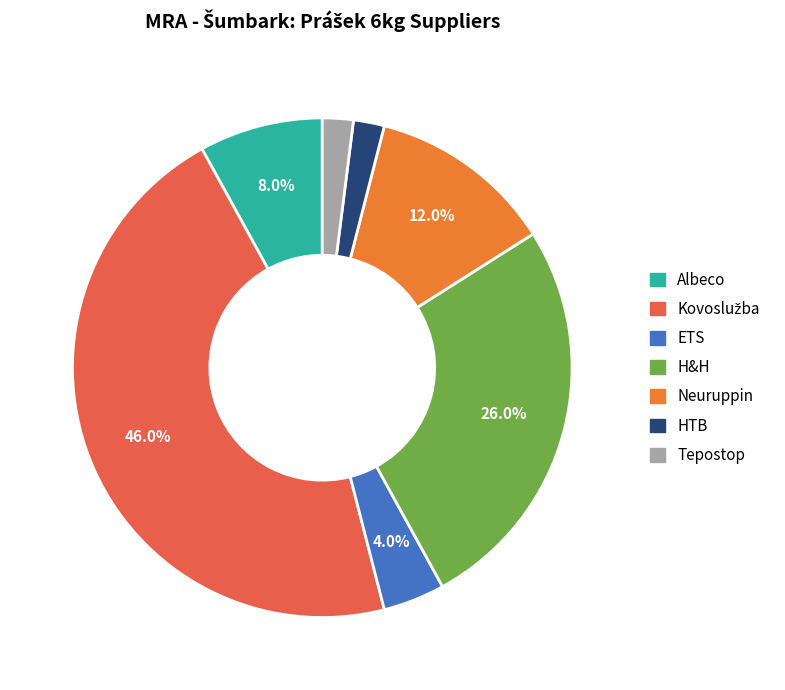

To the nearest percent, what is the difference between the Neuruppin and HTB slice percentages?

10%